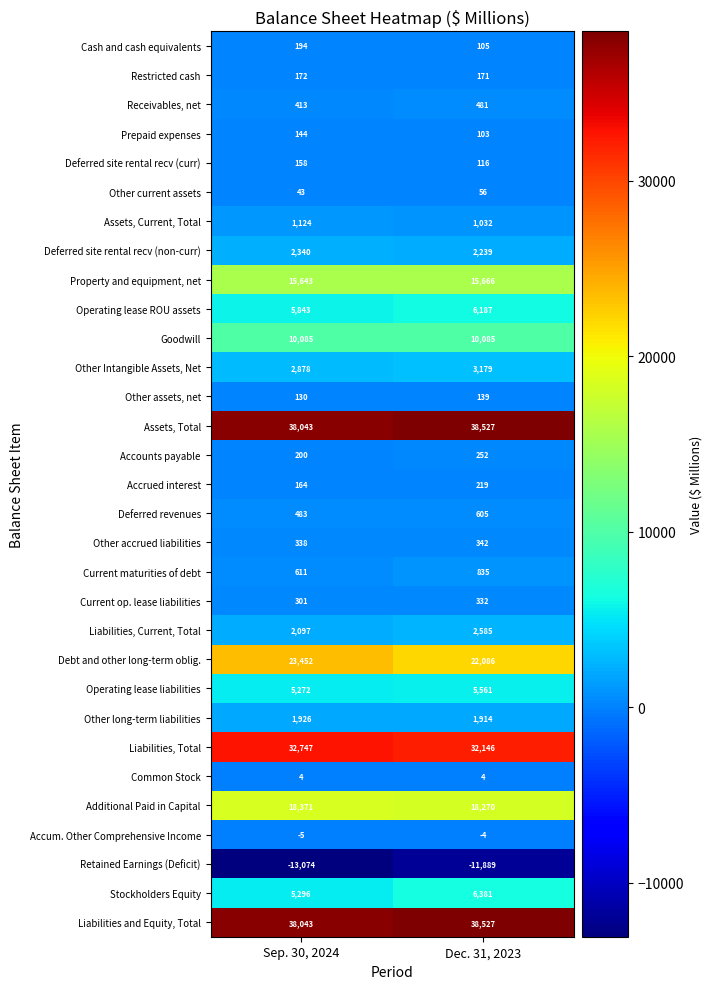

At which category does the chart reach its minimum across all series?

Sep. 30, 2024